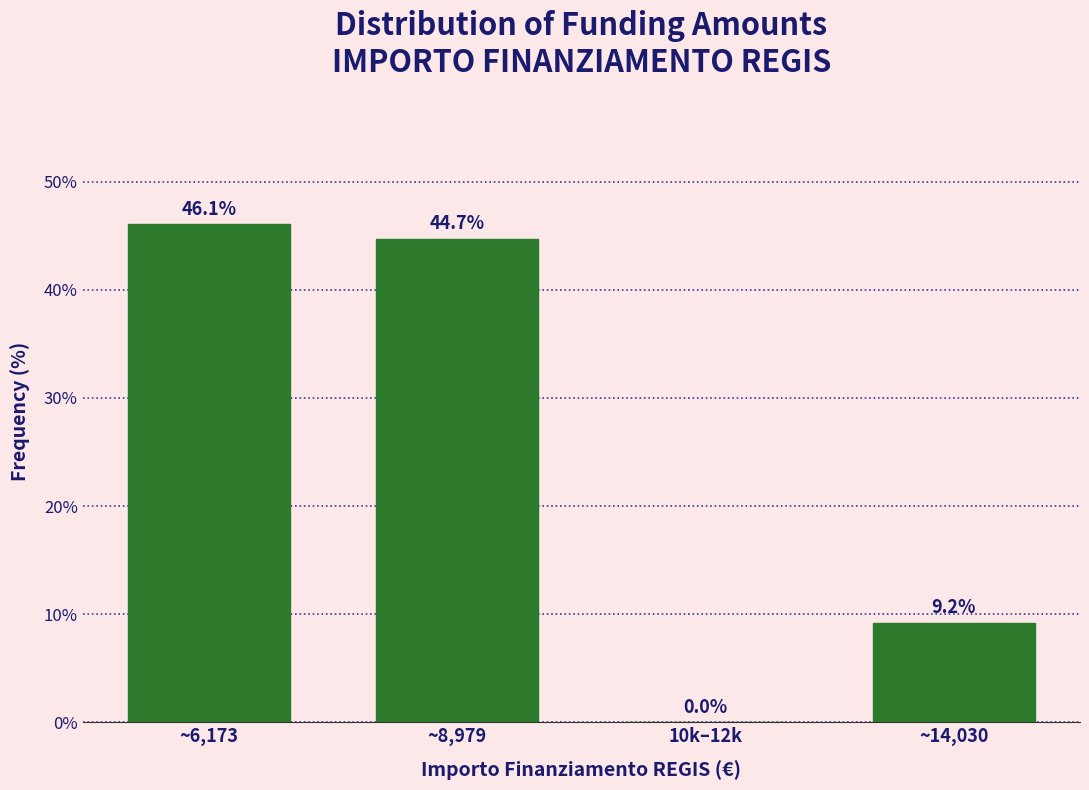

Reading right to left, what are all the values shown in this chart?

~14,030=9.2	10k–12k=0.0	~8,979=44.7	~6,173=46.1